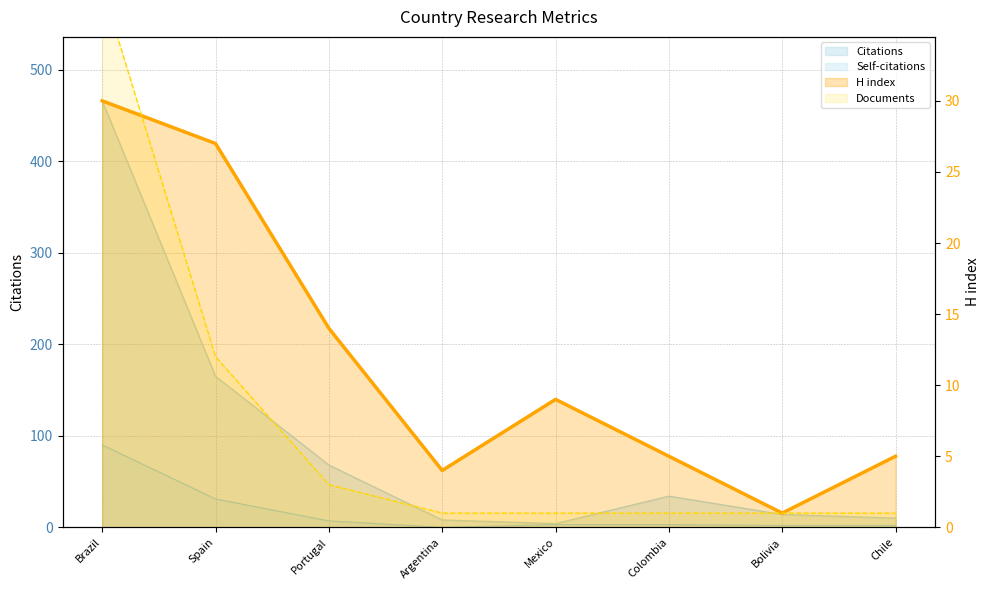

At which label does Self-citations reach its peak?

Brazil